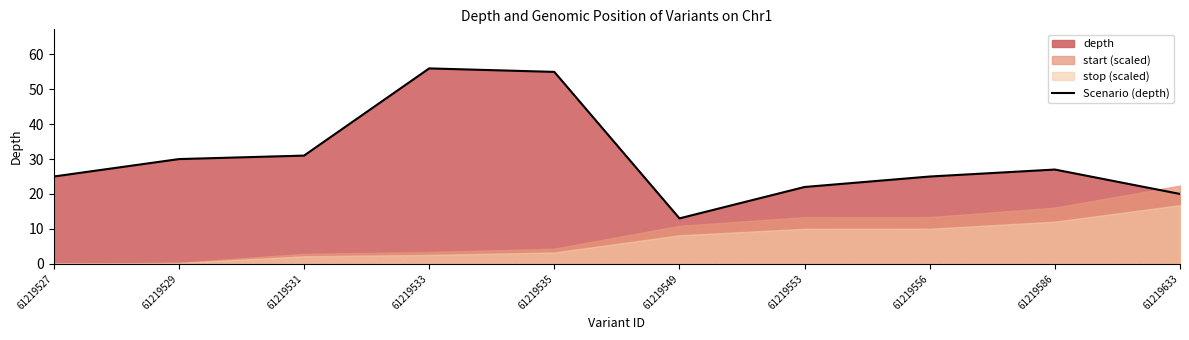

Rank the categories by value from highest to lowest.

61219533, 61219535, 61219531, 61219529, 61219586, 61219527, 61219556, 61219553, 61219633, 61219549